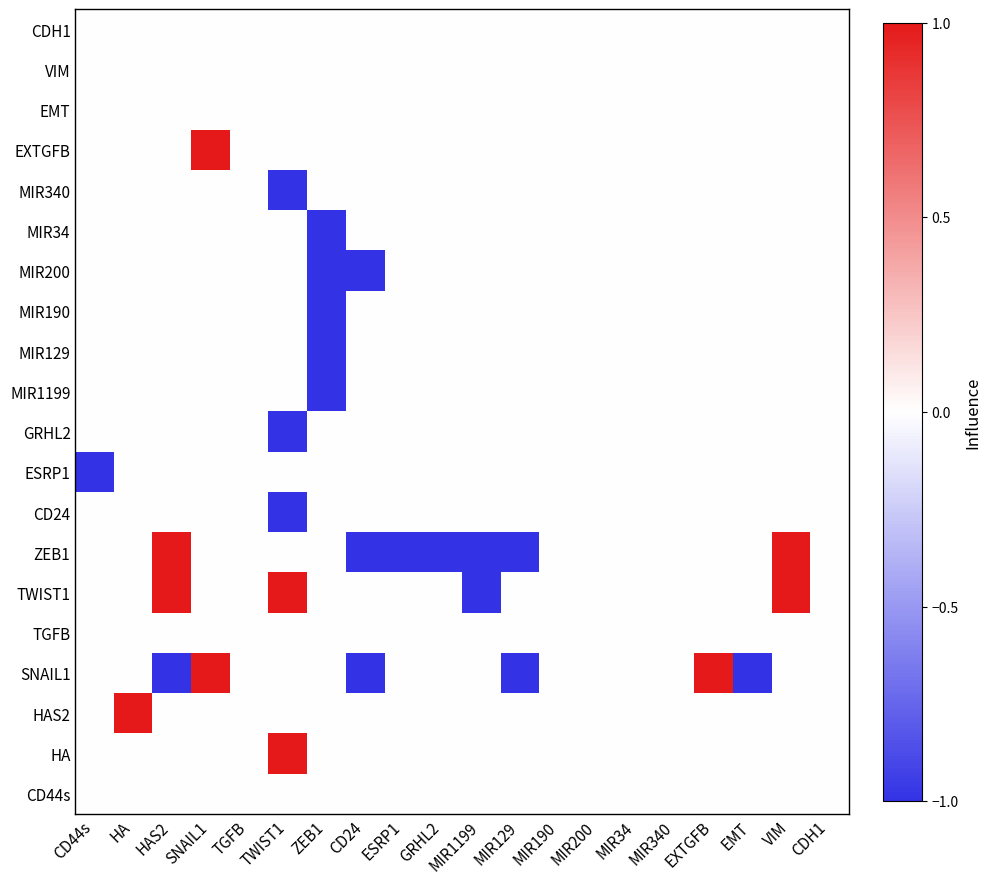

Reading right to left, transcribe all the data shown in this chart.

CDH1: CDH1=0	VIM=0	EMT=0	EXTGFB=0	MIR340=0	MIR34=0	MIR200=0	MIR190=0	MIR129=0	MIR1199=0	GRHL2=0	ESRP1=0	CD24=0	ZEB1=0	TWIST1=0	TGFB=0	SNAIL1=0	HAS2=0	HA=0	CD44s=0
VIM: CDH1=0	VIM=0	EMT=0	EXTGFB=0	MIR340=0	MIR34=0	MIR200=0	MIR190=0	MIR129=0	MIR1199=0	GRHL2=0	ESRP1=0	CD24=0	ZEB1=0	TWIST1=0	TGFB=0	SNAIL1=0	HAS2=0	HA=0	CD44s=0
EMT: CDH1=0	VIM=0	EMT=0	EXTGFB=0	MIR340=0	MIR34=0	MIR200=0	MIR190=0	MIR129=0	MIR1199=0	GRHL2=0	ESRP1=0	CD24=0	ZEB1=0	TWIST1=0	TGFB=0	SNAIL1=0	HAS2=0	HA=0	CD44s=0
EXTGFB: CDH1=0	VIM=0	EMT=0	EXTGFB=0	MIR340=0	MIR34=0	MIR200=0	MIR190=0	MIR129=0	MIR1199=0	GRHL2=0	ESRP1=0	CD24=0	ZEB1=0	TWIST1=0	TGFB=0	SNAIL1=1	HAS2=0	HA=0	CD44s=0
MIR340: CDH1=0	VIM=0	EMT=0	EXTGFB=0	MIR340=0	MIR34=0	MIR200=0	MIR190=0	MIR129=0	MIR1199=0	GRHL2=0	ESRP1=0	CD24=0	ZEB1=0	TWIST1=-1	TGFB=0	SNAIL1=0	HAS2=0	HA=0	CD44s=0
MIR34: CDH1=0	VIM=0	EMT=0	EXTGFB=0	MIR340=0	MIR34=0	MIR200=0	MIR190=0	MIR129=0	MIR1199=0	GRHL2=0	ESRP1=0	CD24=0	ZEB1=-1	TWIST1=0	TGFB=0	SNAIL1=0	HAS2=0	HA=0	CD44s=0
MIR200: CDH1=0	VIM=0	EMT=0	EXTGFB=0	MIR340=0	MIR34=0	MIR200=0	MIR190=0	MIR129=0	MIR1199=0	GRHL2=0	ESRP1=0	CD24=-1	ZEB1=-1	TWIST1=0	TGFB=0	SNAIL1=0	HAS2=0	HA=0	CD44s=0
MIR190: CDH1=0	VIM=0	EMT=0	EXTGFB=0	MIR340=0	MIR34=0	MIR200=0	MIR190=0	MIR129=0	MIR1199=0	GRHL2=0	ESRP1=0	CD24=0	ZEB1=-1	TWIST1=0	TGFB=0	SNAIL1=0	HAS2=0	HA=0	CD44s=0
MIR129: CDH1=0	VIM=0	EMT=0	EXTGFB=0	MIR340=0	MIR34=0	MIR200=0	MIR190=0	MIR129=0	MIR1199=0	GRHL2=0	ESRP1=0	CD24=0	ZEB1=-1	TWIST1=0	TGFB=0	SNAIL1=0	HAS2=0	HA=0	CD44s=0
MIR1199: CDH1=0	VIM=0	EMT=0	EXTGFB=0	MIR340=0	MIR34=0	MIR200=0	MIR190=0	MIR129=0	MIR1199=0	GRHL2=0	ESRP1=0	CD24=0	ZEB1=-1	TWIST1=0	TGFB=0	SNAIL1=0	HAS2=0	HA=0	CD44s=0
GRHL2: CDH1=0	VIM=0	EMT=0	EXTGFB=0	MIR340=0	MIR34=0	MIR200=0	MIR190=0	MIR129=0	MIR1199=0	GRHL2=0	ESRP1=0	CD24=0	ZEB1=0	TWIST1=-1	TGFB=0	SNAIL1=0	HAS2=0	HA=0	CD44s=0
ESRP1: CDH1=0	VIM=0	EMT=0	EXTGFB=0	MIR340=0	MIR34=0	MIR200=0	MIR190=0	MIR129=0	MIR1199=0	GRHL2=0	ESRP1=0	CD24=0	ZEB1=0	TWIST1=0	TGFB=0	SNAIL1=0	HAS2=0	HA=0	CD44s=-1
CD24: CDH1=0	VIM=0	EMT=0	EXTGFB=0	MIR340=0	MIR34=0	MIR200=0	MIR190=0	MIR129=0	MIR1199=0	GRHL2=0	ESRP1=0	CD24=0	ZEB1=0	TWIST1=-1	TGFB=0	SNAIL1=0	HAS2=0	HA=0	CD44s=0
ZEB1: CDH1=0	VIM=1	EMT=0	EXTGFB=0	MIR340=0	MIR34=0	MIR200=0	MIR190=0	MIR129=-1	MIR1199=-1	GRHL2=-1	ESRP1=-1	CD24=-1	ZEB1=0	TWIST1=0	TGFB=0	SNAIL1=0	HAS2=1	HA=0	CD44s=0
TWIST1: CDH1=0	VIM=1	EMT=0	EXTGFB=0	MIR340=0	MIR34=0	MIR200=0	MIR190=0	MIR129=0	MIR1199=-1	GRHL2=0	ESRP1=0	CD24=0	ZEB1=0	TWIST1=1	TGFB=0	SNAIL1=0	HAS2=1	HA=0	CD44s=0
TGFB: CDH1=0	VIM=0	EMT=0	EXTGFB=0	MIR340=0	MIR34=0	MIR200=0	MIR190=0	MIR129=0	MIR1199=0	GRHL2=0	ESRP1=0	CD24=0	ZEB1=0	TWIST1=0	TGFB=0	SNAIL1=0	HAS2=0	HA=0	CD44s=0
SNAIL1: CDH1=0	VIM=0	EMT=-1	EXTGFB=1	MIR340=0	MIR34=0	MIR200=0	MIR190=0	MIR129=-1	MIR1199=0	GRHL2=0	ESRP1=0	CD24=-1	ZEB1=0	TWIST1=0	TGFB=0	SNAIL1=1	HAS2=-1	HA=0	CD44s=0
HAS2: CDH1=0	VIM=0	EMT=0	EXTGFB=0	MIR340=0	MIR34=0	MIR200=0	MIR190=0	MIR129=0	MIR1199=0	GRHL2=0	ESRP1=0	CD24=0	ZEB1=0	TWIST1=0	TGFB=0	SNAIL1=0	HAS2=0	HA=1	CD44s=0
HA: CDH1=0	VIM=0	EMT=0	EXTGFB=0	MIR340=0	MIR34=0	MIR200=0	MIR190=0	MIR129=0	MIR1199=0	GRHL2=0	ESRP1=0	CD24=0	ZEB1=0	TWIST1=1	TGFB=0	SNAIL1=0	HAS2=0	HA=0	CD44s=0
CD44s: CDH1=0	VIM=0	EMT=0	EXTGFB=0	MIR340=0	MIR34=0	MIR200=0	MIR190=0	MIR129=0	MIR1199=0	GRHL2=0	ESRP1=0	CD24=0	ZEB1=0	TWIST1=0	TGFB=0	SNAIL1=0	HAS2=0	HA=0	CD44s=0